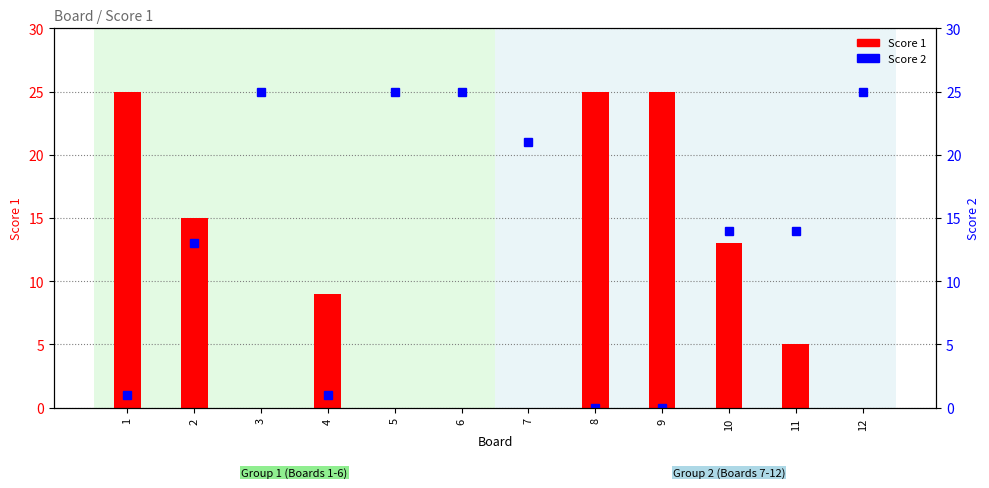

Where is Score 1 nearest to the value 12?

10